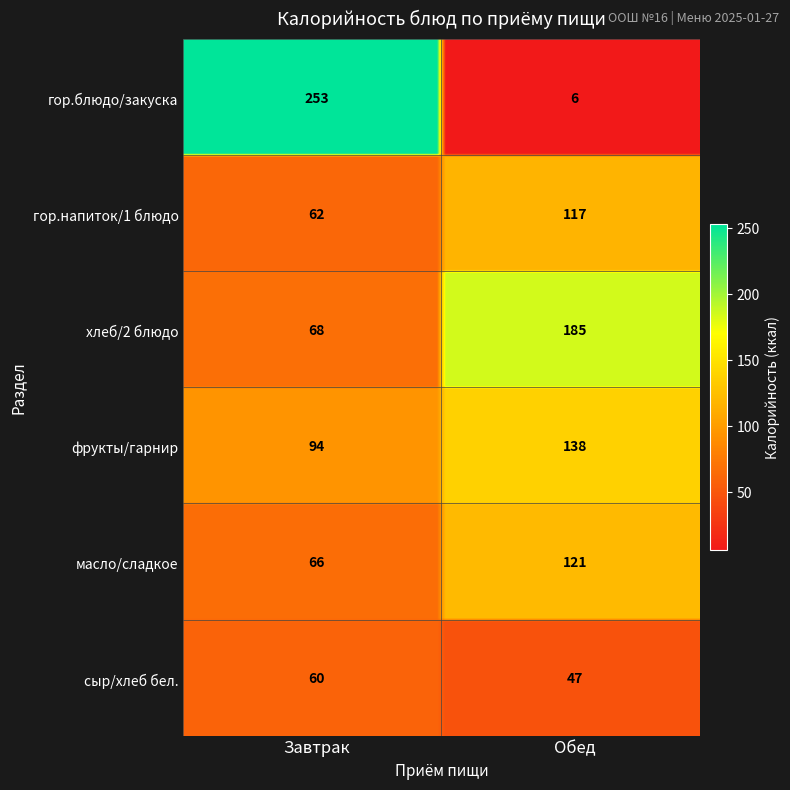

What is the total value across all series at 5?

107